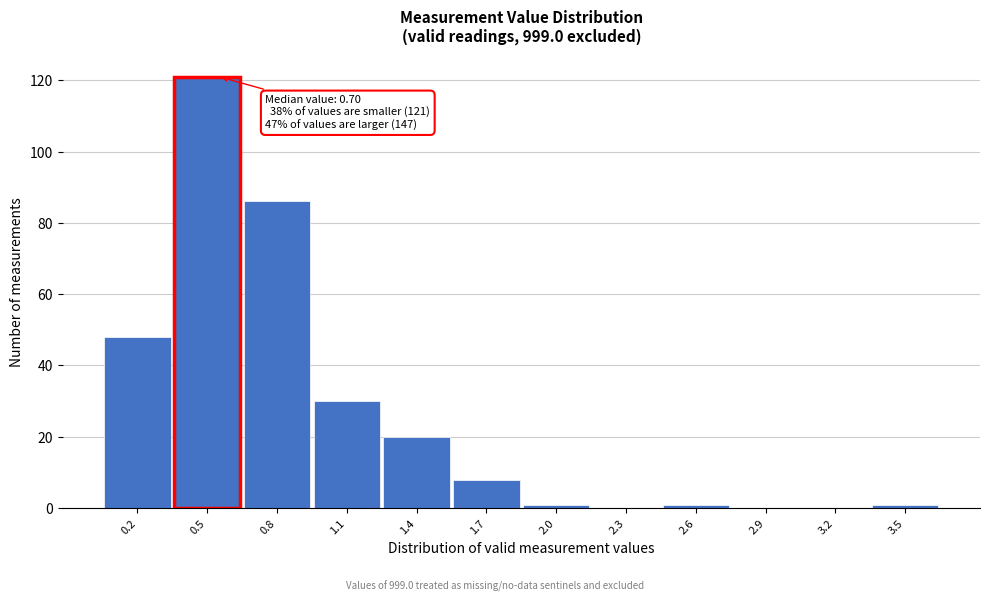

Reading left to right, list all the values displayed in this chart.

0.2=48	0.5=121	0.8=86	1.1=30	1.4=20	1.7=8	2.0=1	2.3=0	2.6=1	2.9=0	3.2=0	3.5=1